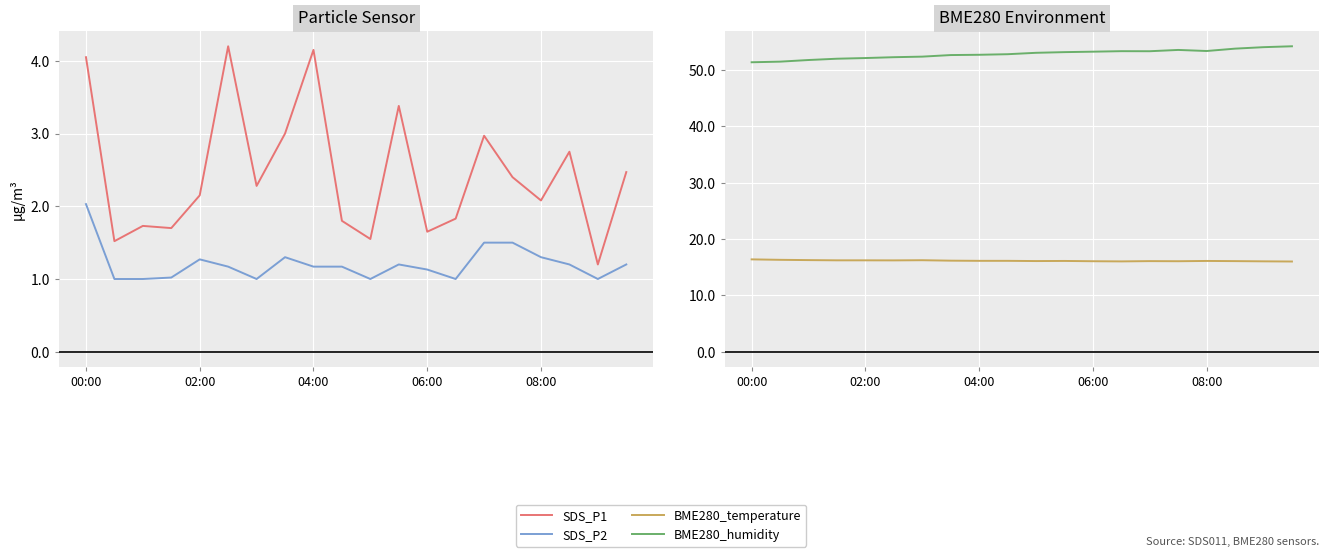

What is the maximum value shown in the chart?

54.2